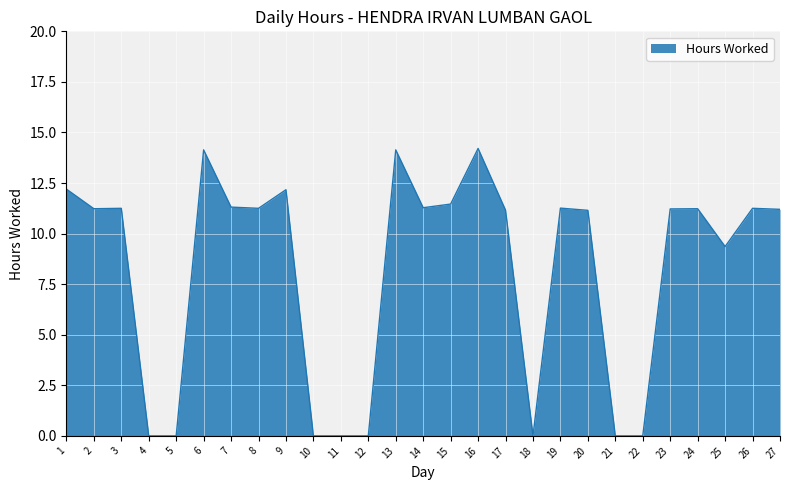

Where is the data nearest to the value 7?

25